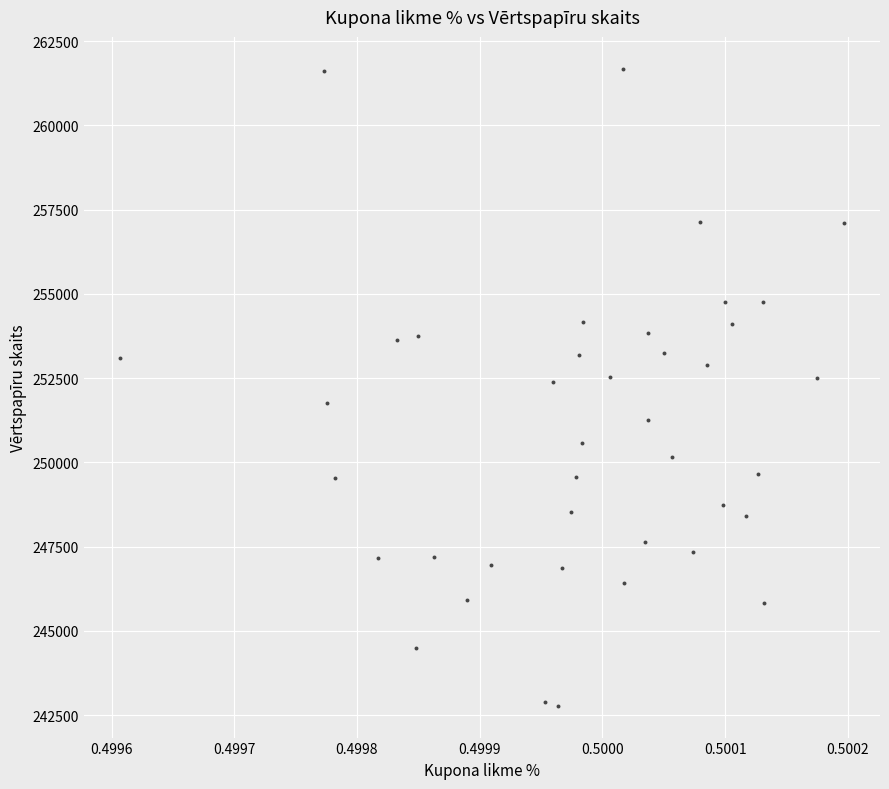

What is the range of Y values (max minus min)?

18897.2